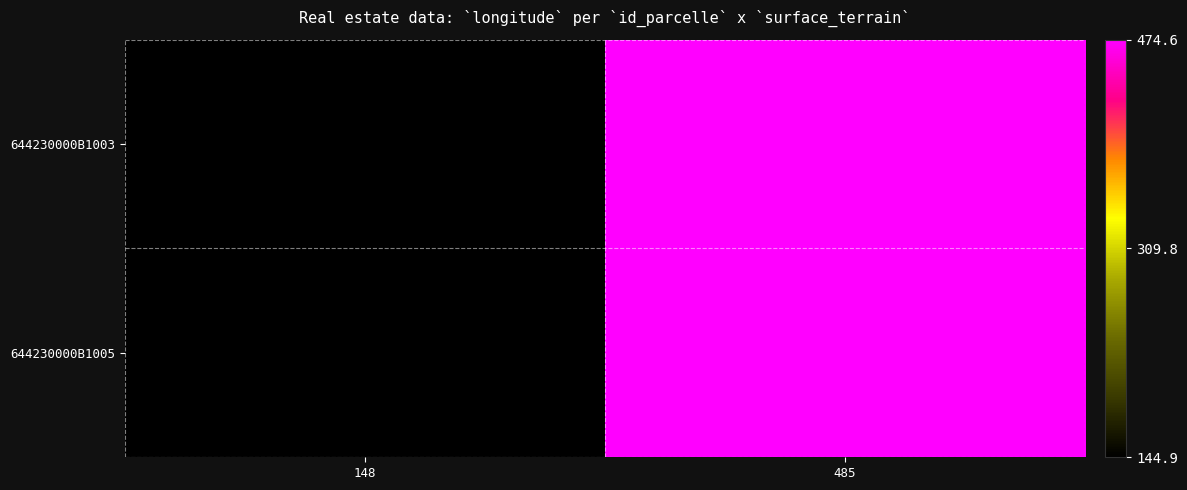

At which category is the sum across all series the highest?

485